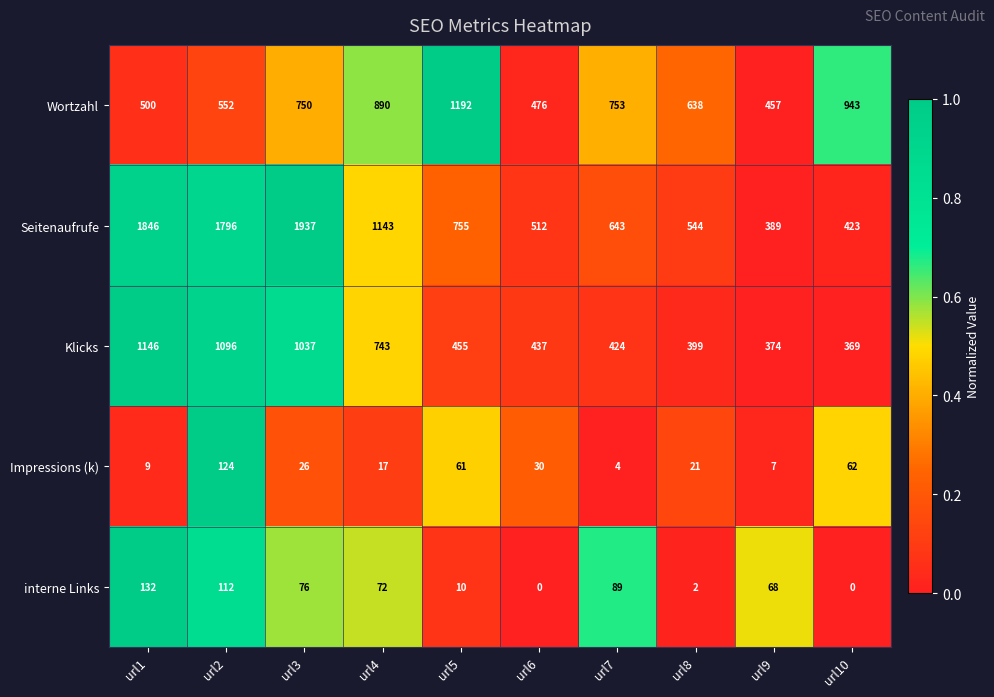

Which series has the largest total across all categories?

Seitenaufrufe